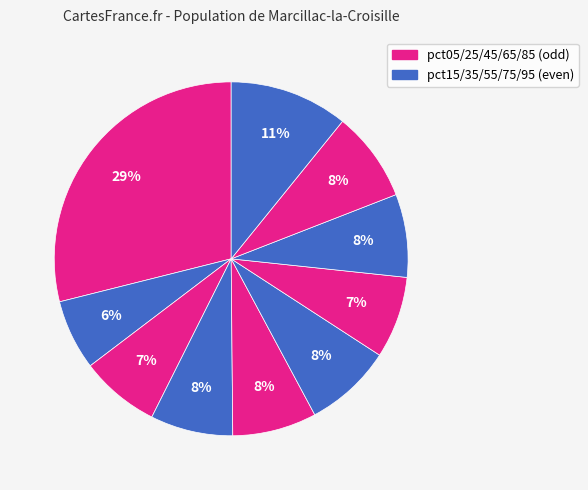

How many slices are in this pie chart?

10